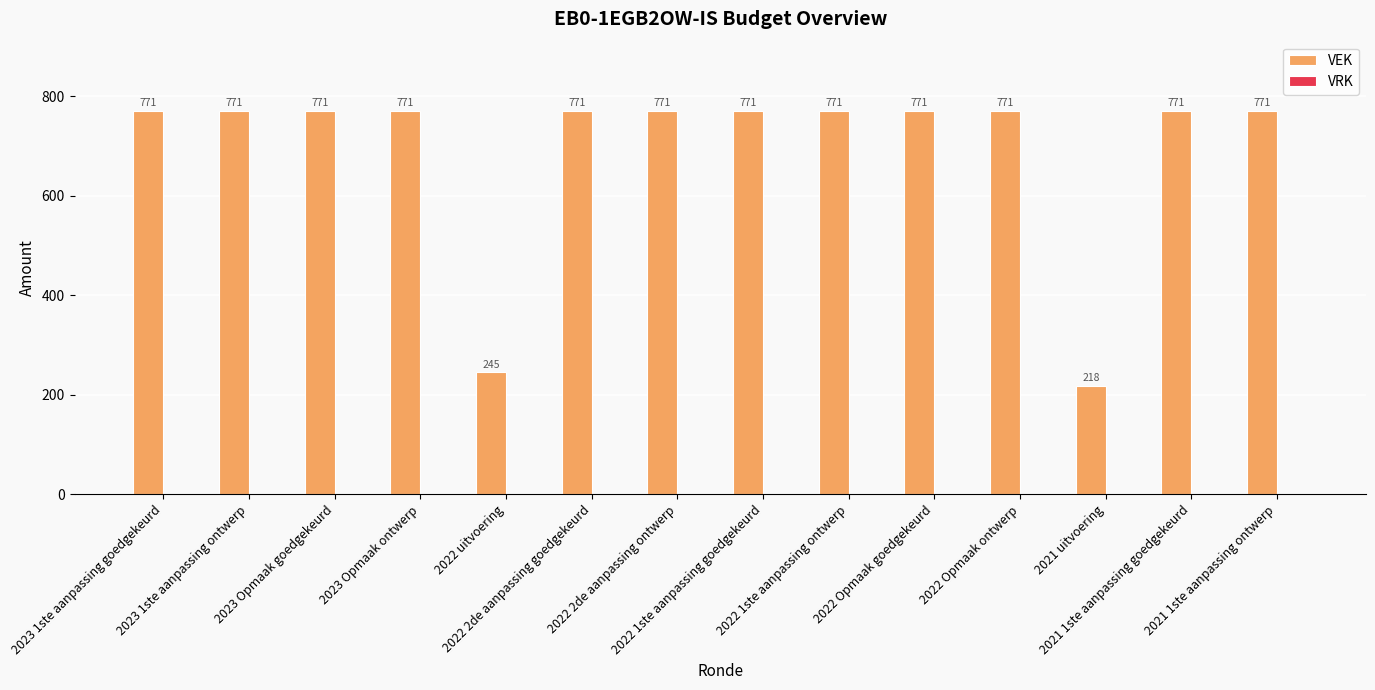

What is the value of the 11th bar from the left?

771